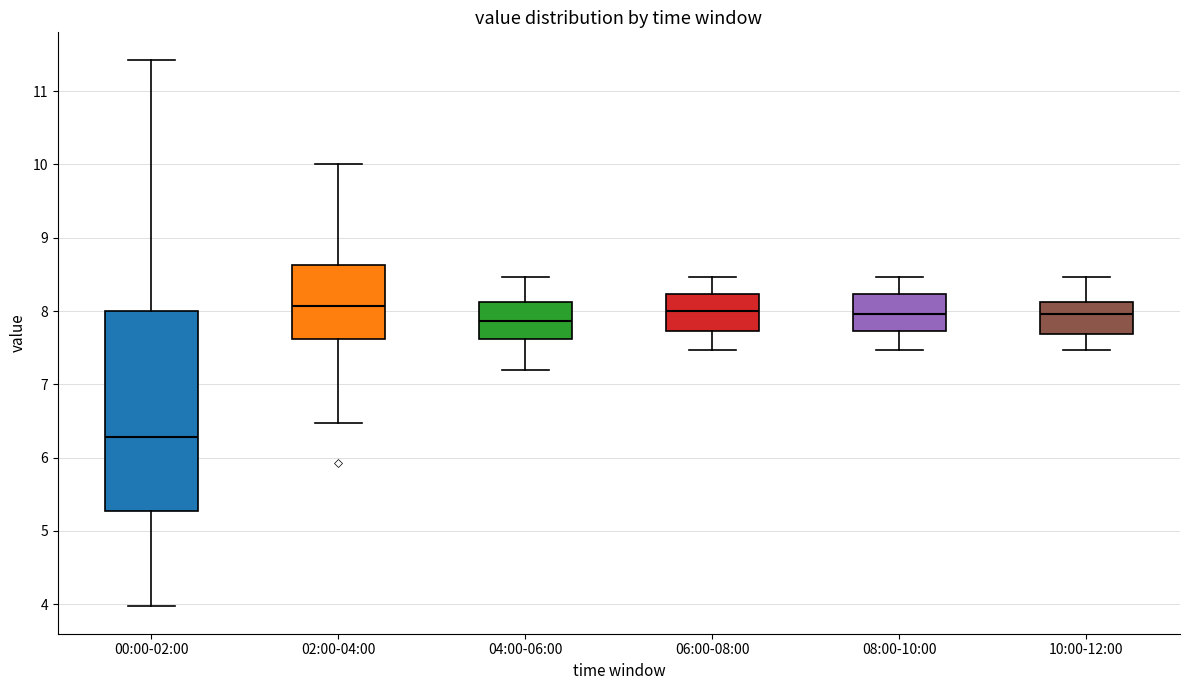

Which box is the tallest, from its lower edge to its upper edge?

00:00-02:00